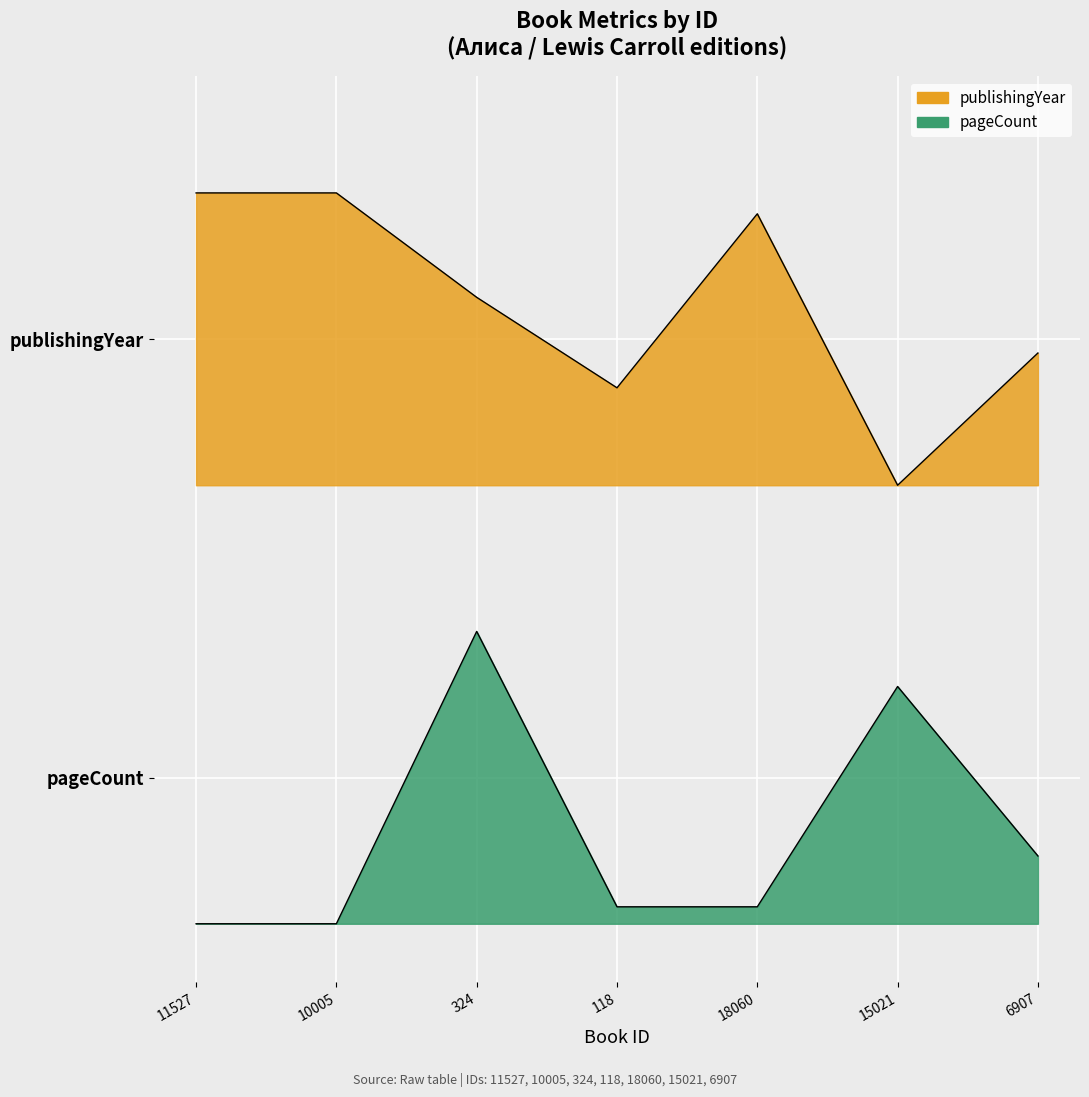

What is the value of the publishingYear point at the 5th from the left?

2.4